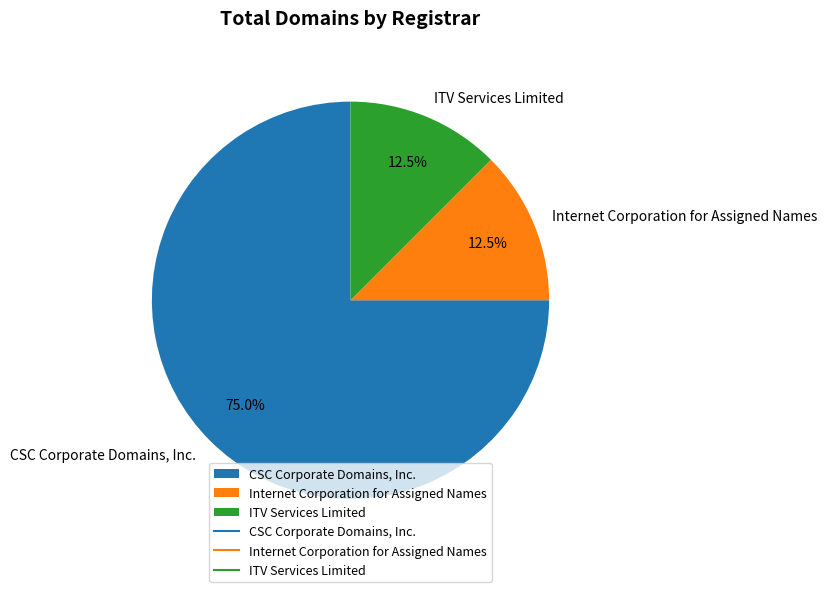

To the nearest percent, what is the combined percentage of Internet Corporation for Assigned Names and ITV Services Limited?

25%